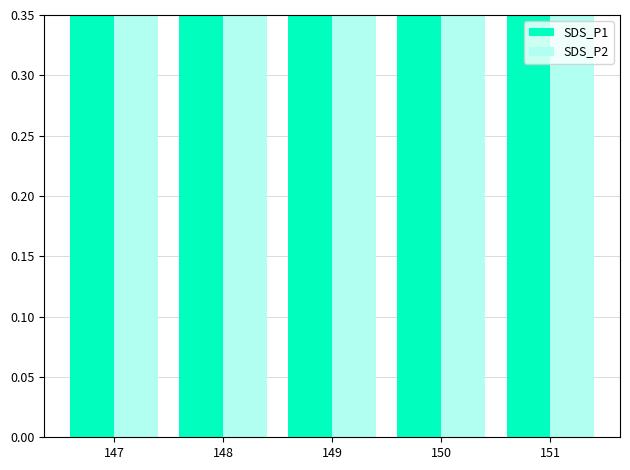

Which label corresponds to the largest value in the chart?

147